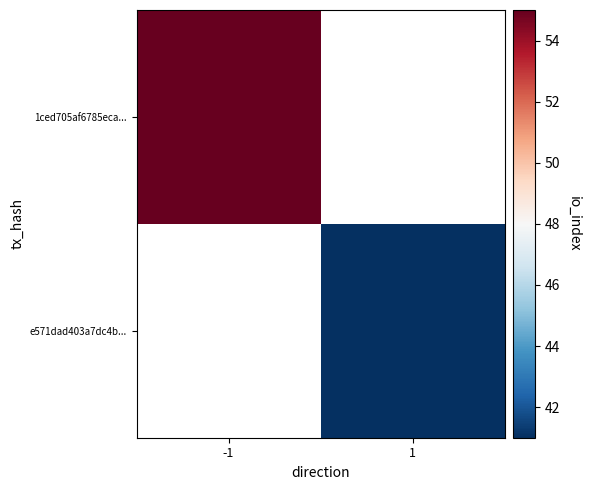

What is the maximum value shown in the chart?

55.0